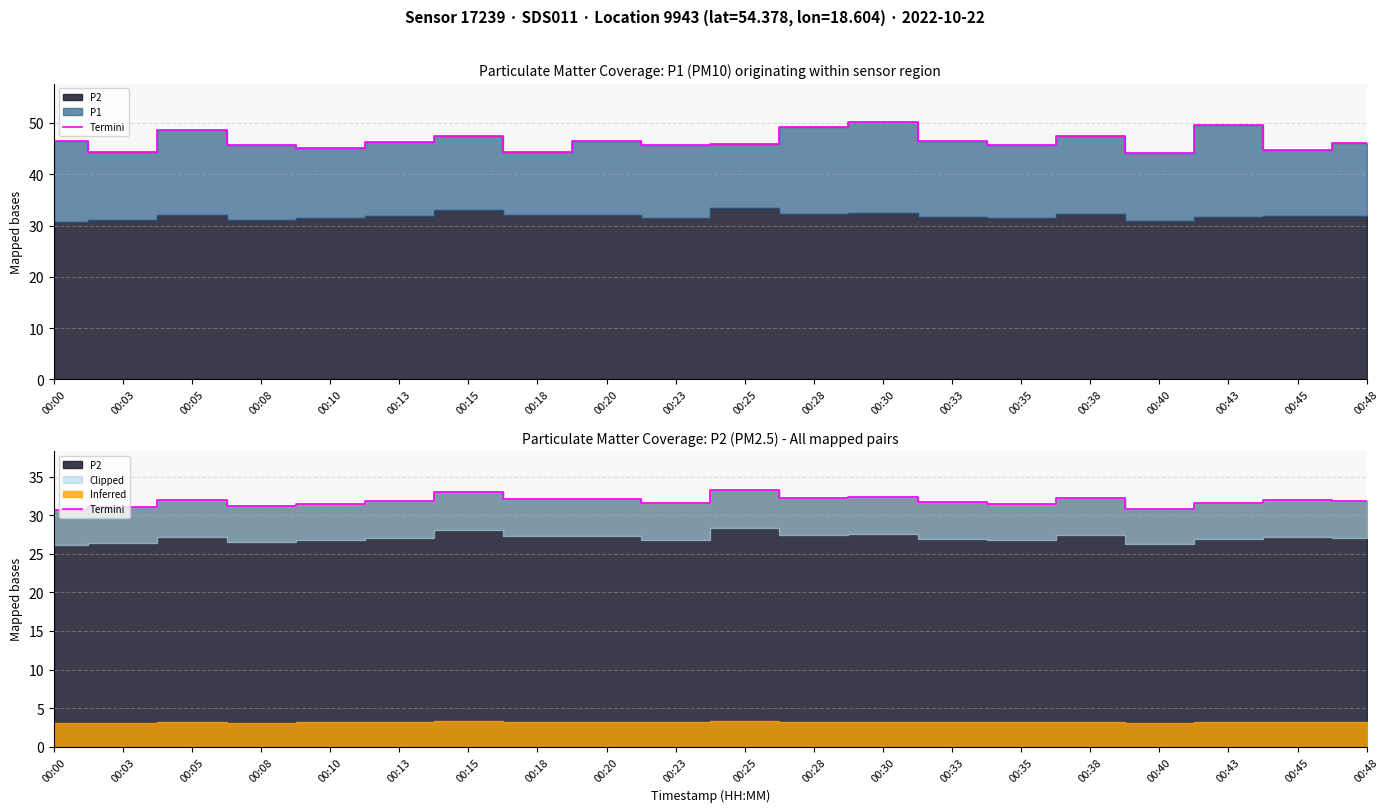

Between 00:25 and 00:08, which is larger?

00:25